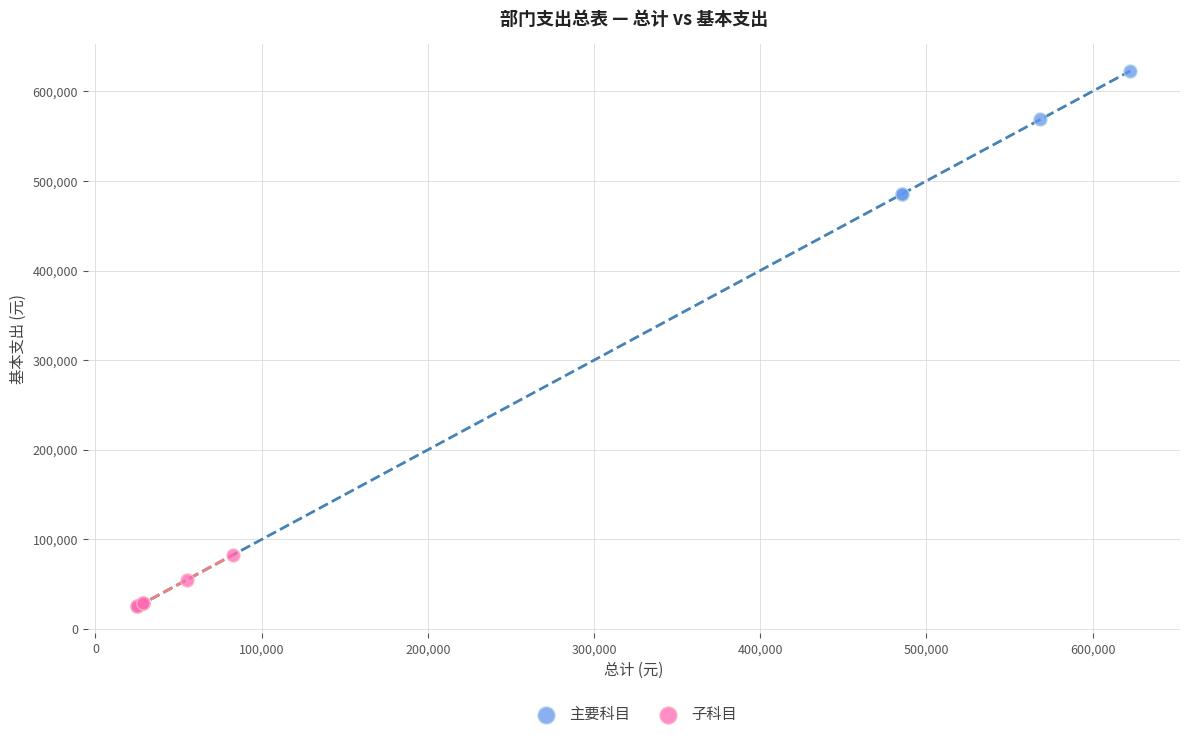

Which series reaches the maximum Y coordinate?

主要科目